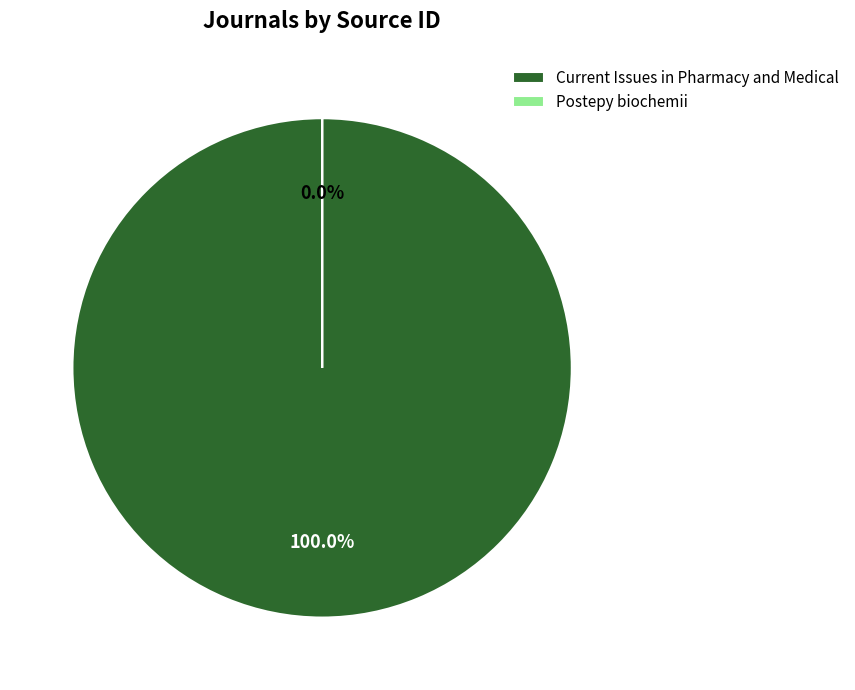

True or false: Postepy biochemii accounts for 0% of the total.

True